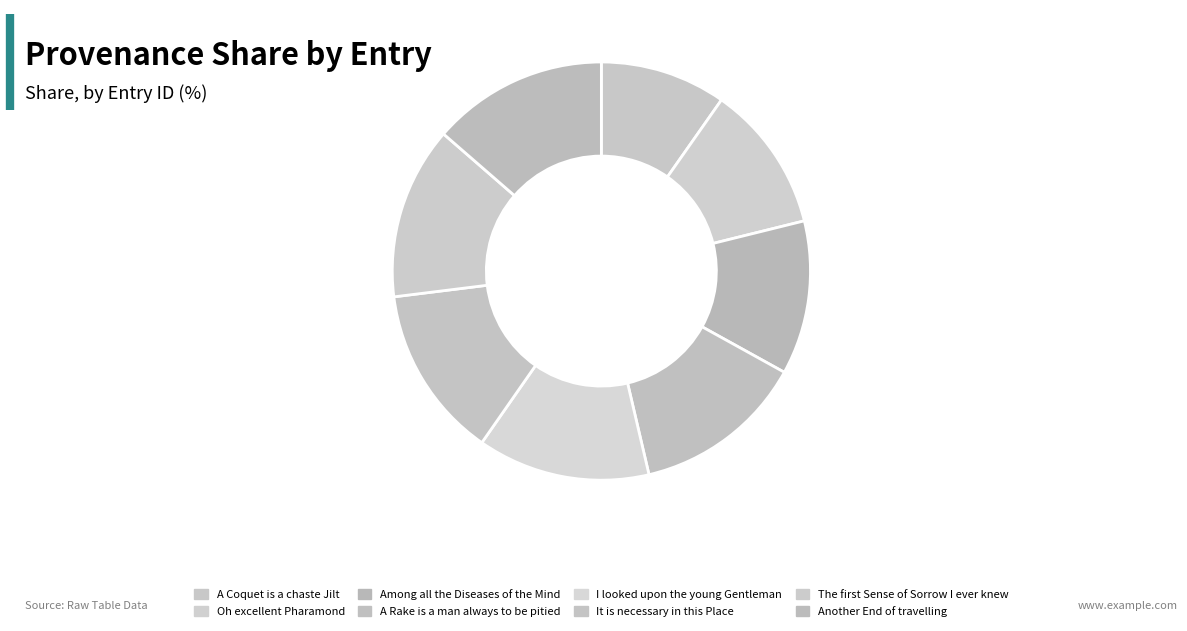

Is the sum of A Rake is a man always to be pitied and Oh excellent Pharamond greater than half?

No